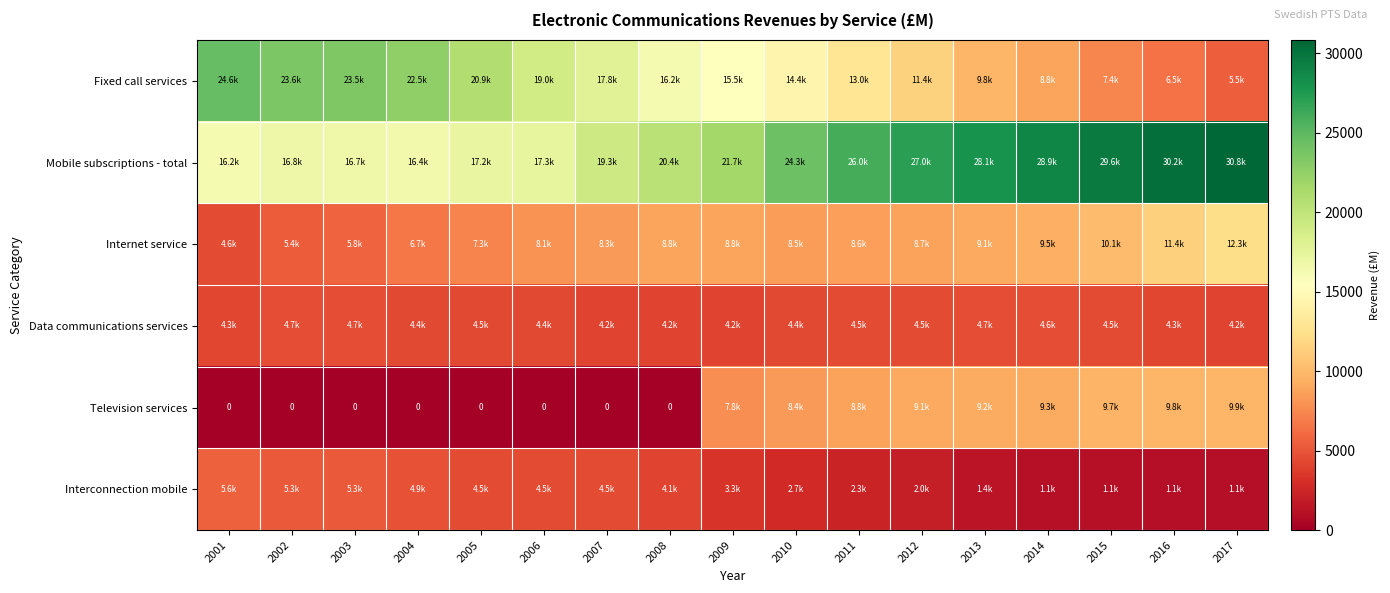

Which series has the largest range (max minus min)?

Fixed call services